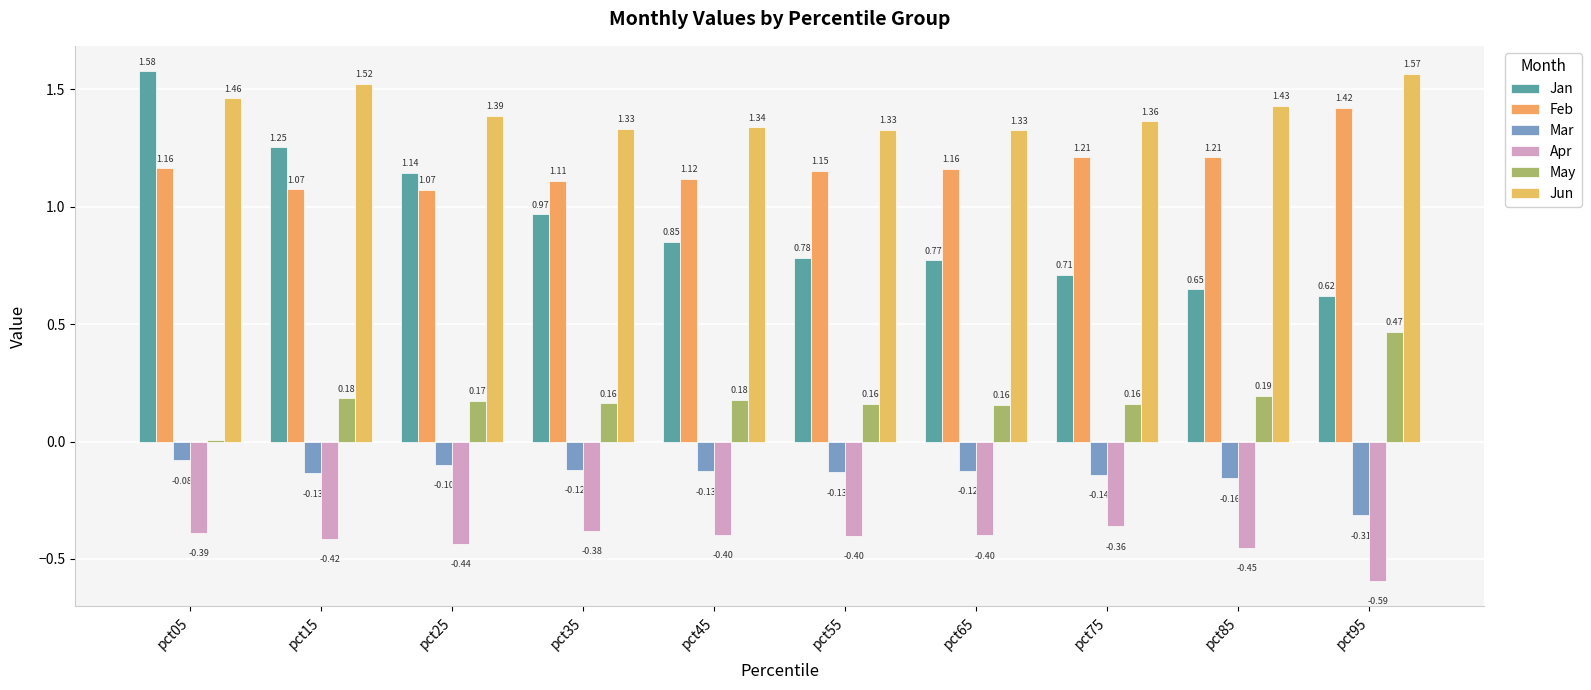

Between pct45 and pct85, which series saw the biggest shift?

Jan